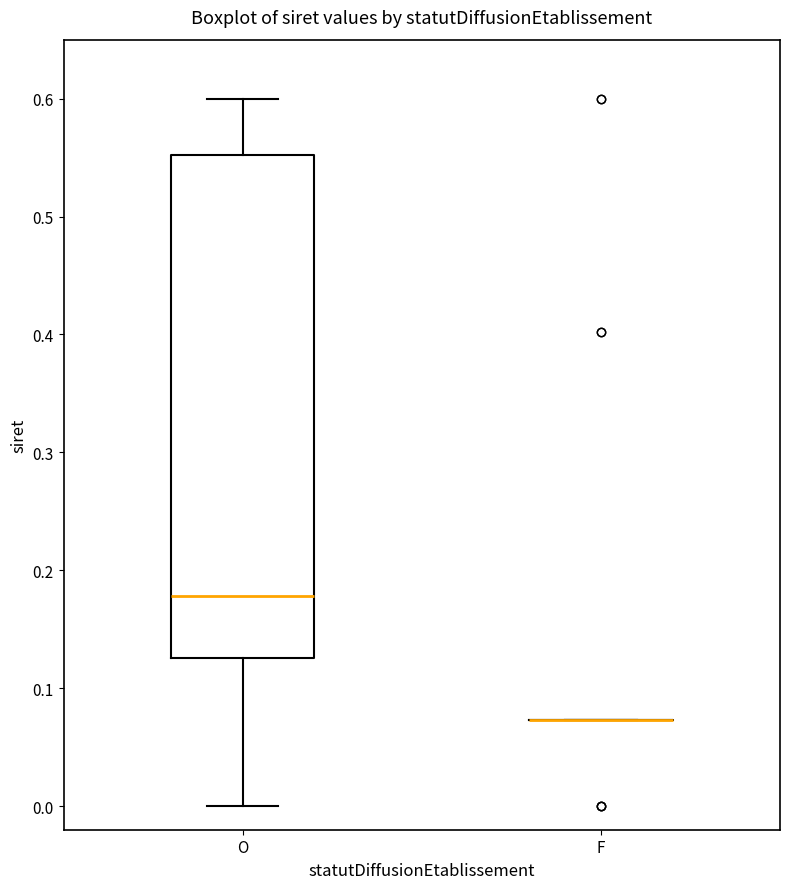

Reading left to right, read every box against the y-axis: the position of its median line, the range the box covers, and the ends of its whiskers. The values are not printed on the chart, so give them approximately, as read against the axis.

O: median 0.18, box 0.13 to 0.55, whiskers 0.00 to 0.60
F: box collapsed to a line at 0.07, whiskers 0.07 to 0.07